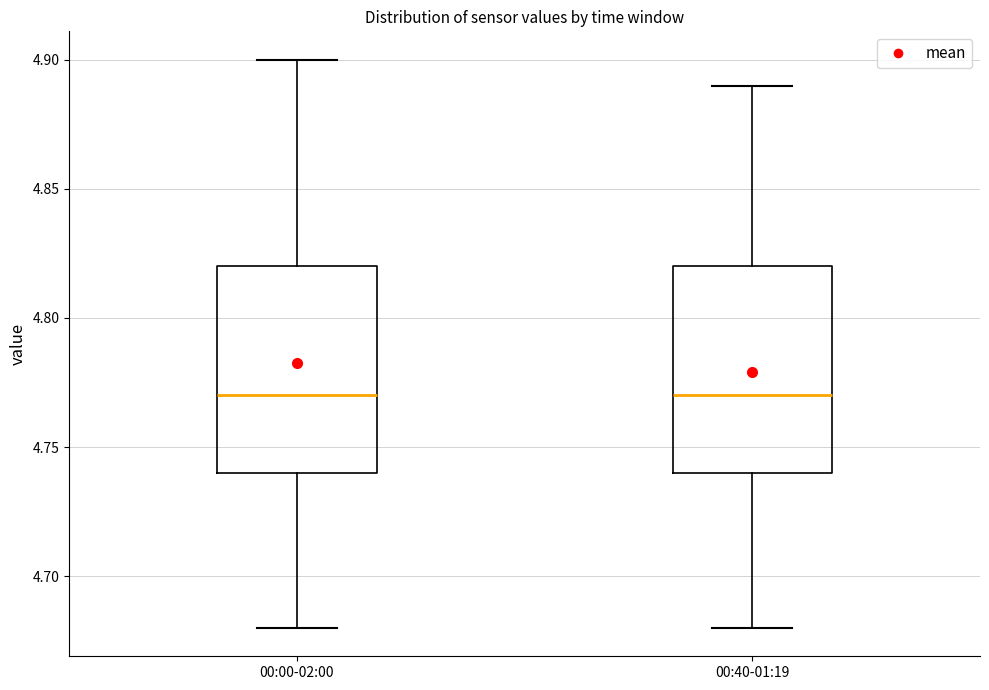

Where does the median line of the box for 00:00-02:00 sit on the y-axis? The values are not printed on the chart, so give them approximately, as read against the axis.

4.77